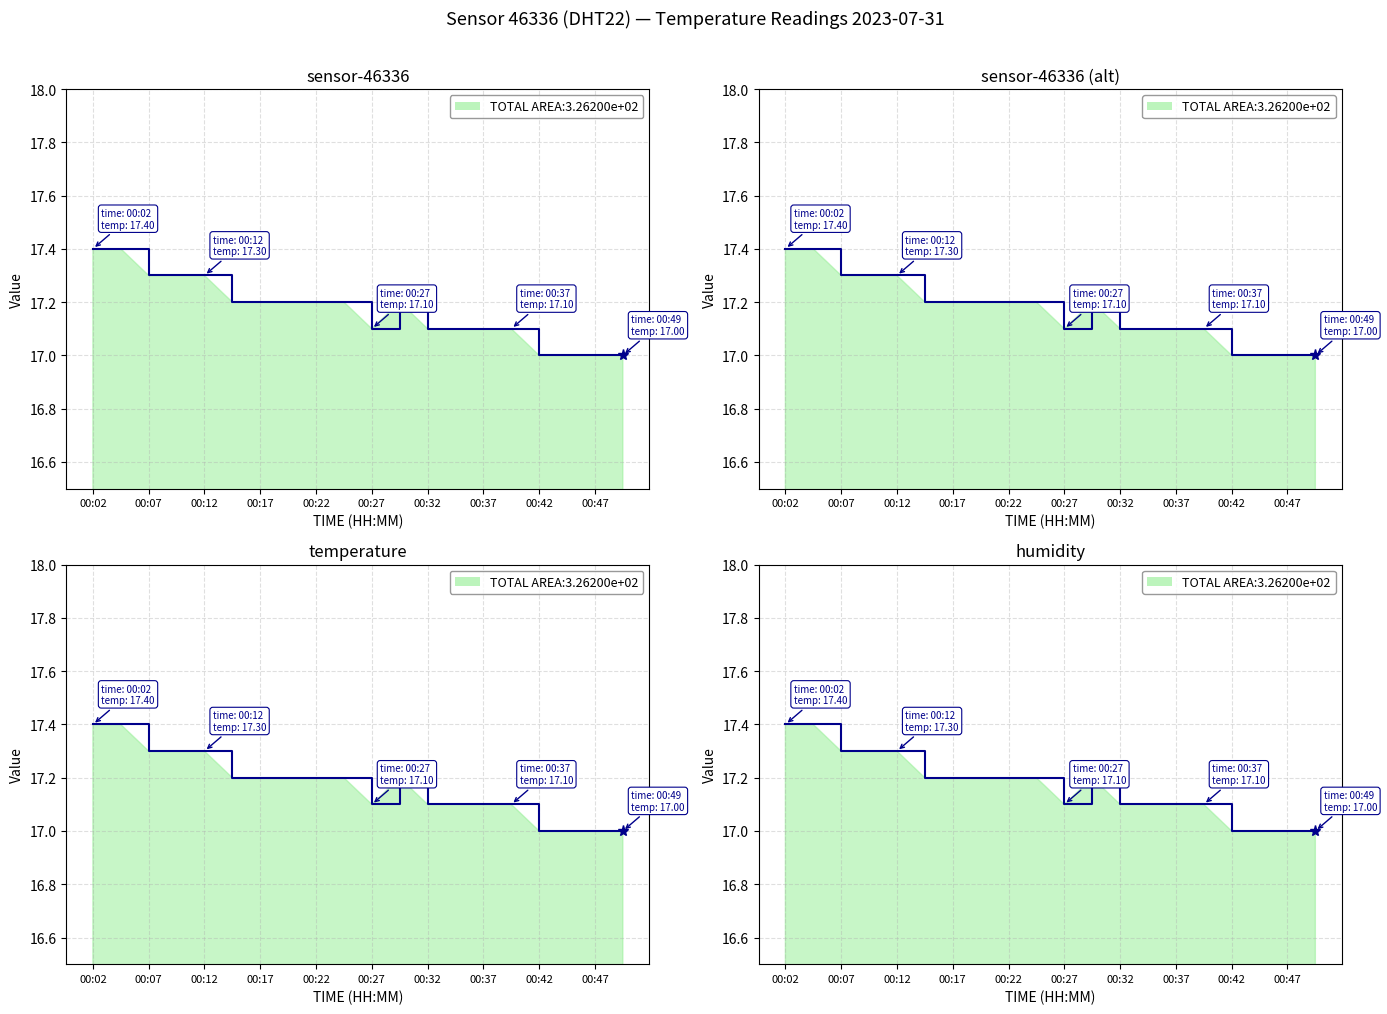

How many categories are shown in the chart?

20